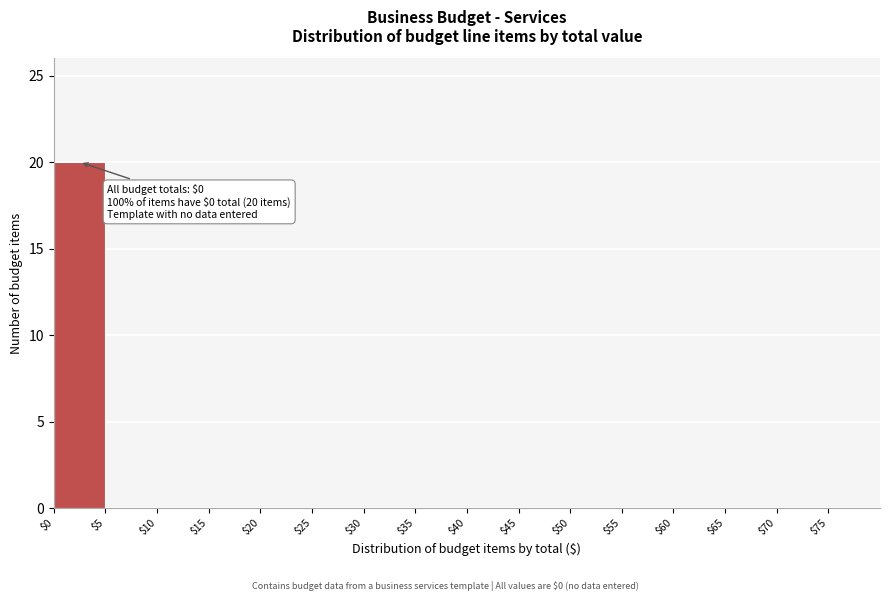

Which range on the x-axis has the tallest bar?

0 to 5